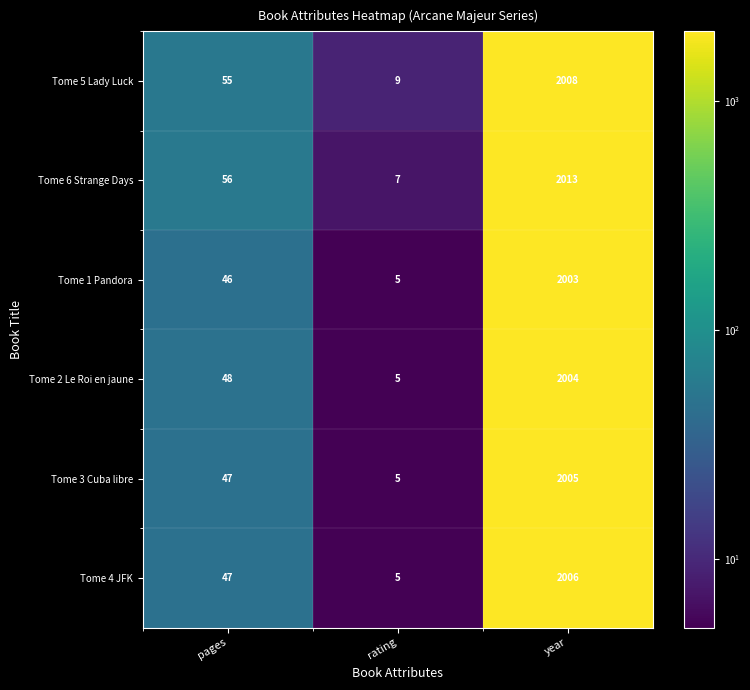

Between rating and year, which series saw the biggest shift?

Tome 6 Strange Days